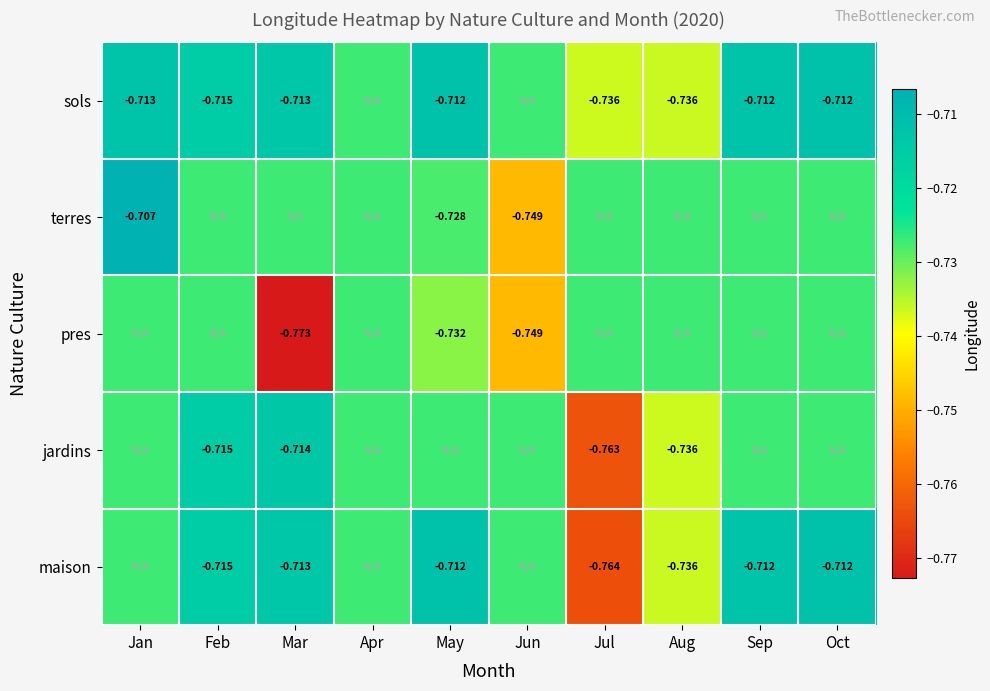

What is the smallest value displayed?

-0.8